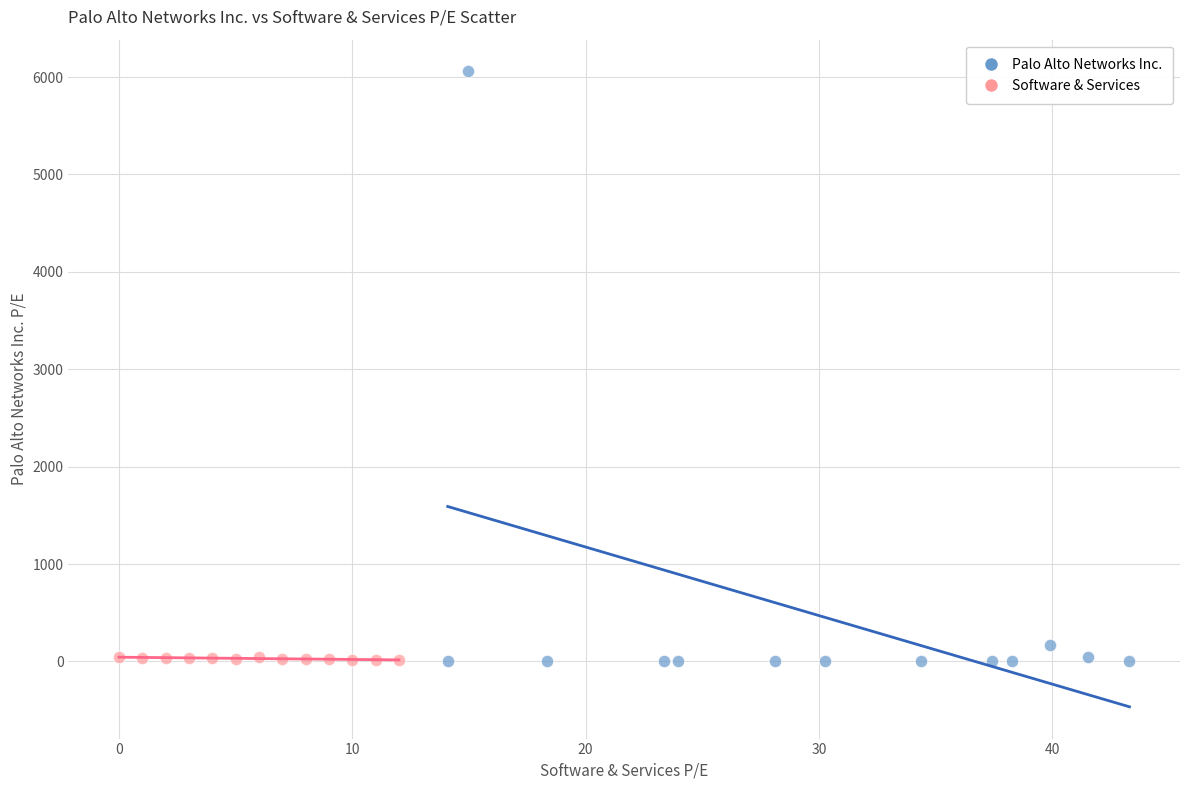

Which series reaches the maximum Y coordinate?

Palo Alto Networks Inc.